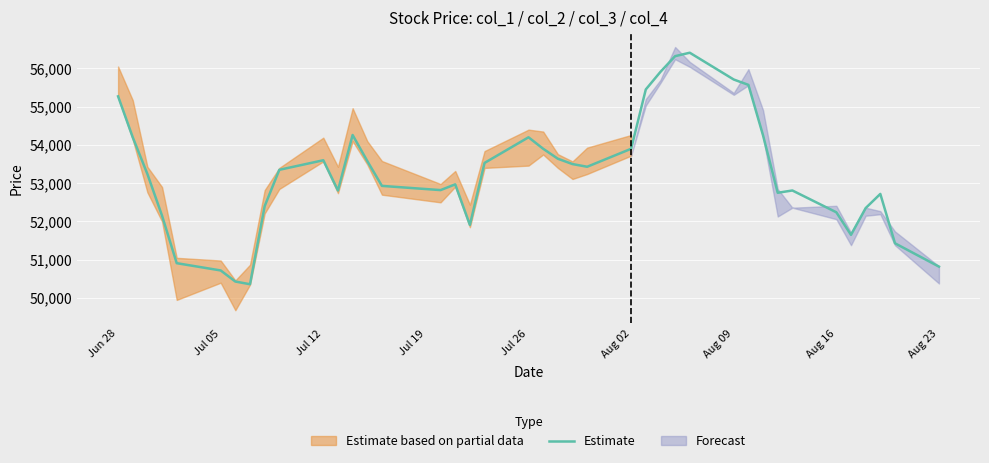

What is the value of the 6th point from the left?

50720